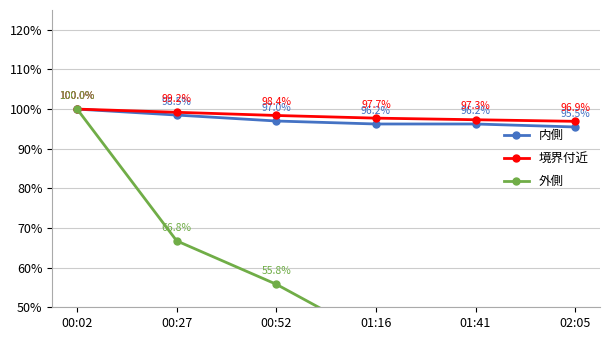

Reading left to right, transcribe all the data shown in this chart.

内側: 100.0	98.5	97.0	96.2	96.2	95.5
境界付近: 100.0	99.2	98.4	97.7	97.3	96.9
外側: 100.0	66.8	55.8	42.1	40.3	37.4